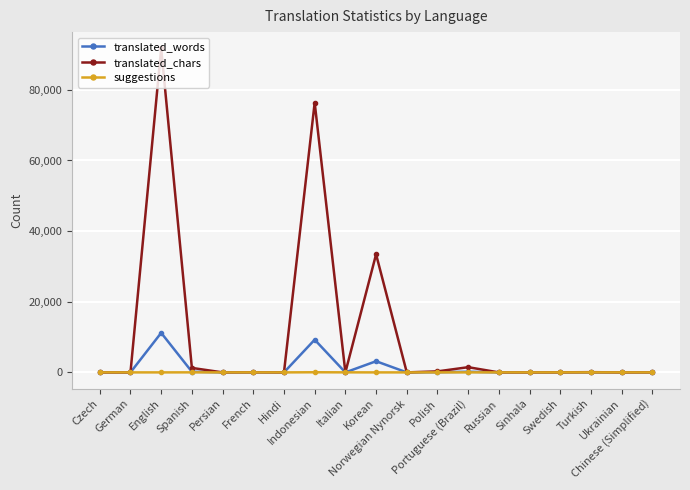

What is the difference between the maximum and minimum values in the translated_chars series?

91757